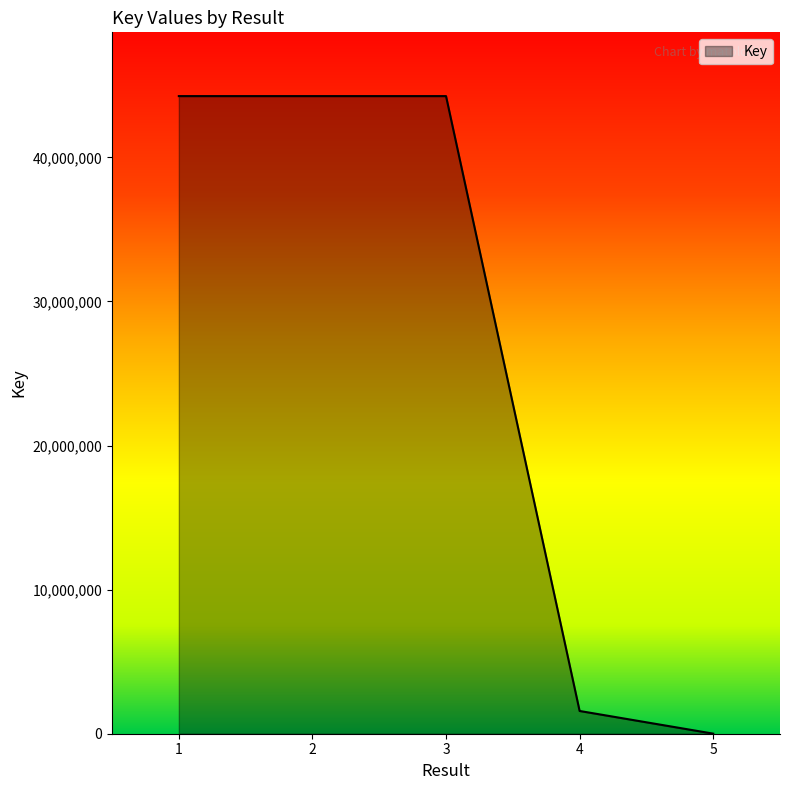

What is the ratio of the value at 2 to the value at 4?

28.0